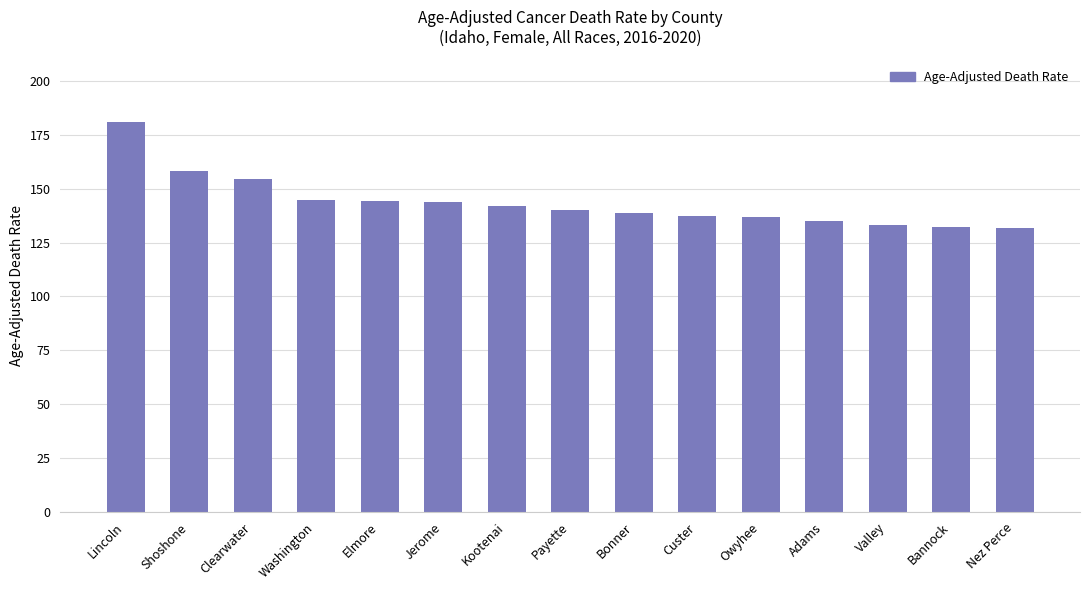

What is the difference between the second highest and minimum values?

26.2